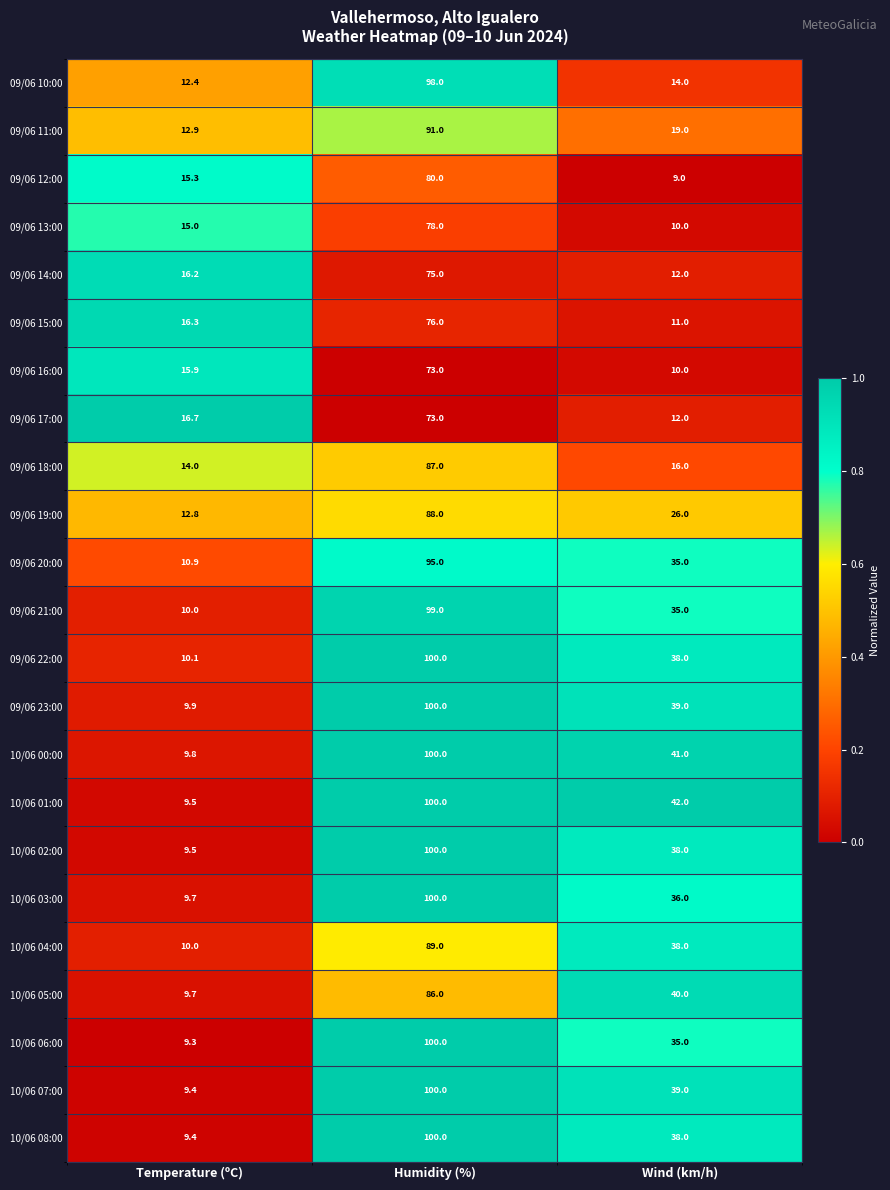

What is the difference between the 09/06 18:00 values at Temperature (ºC) and Wind (km/h)?

2.0